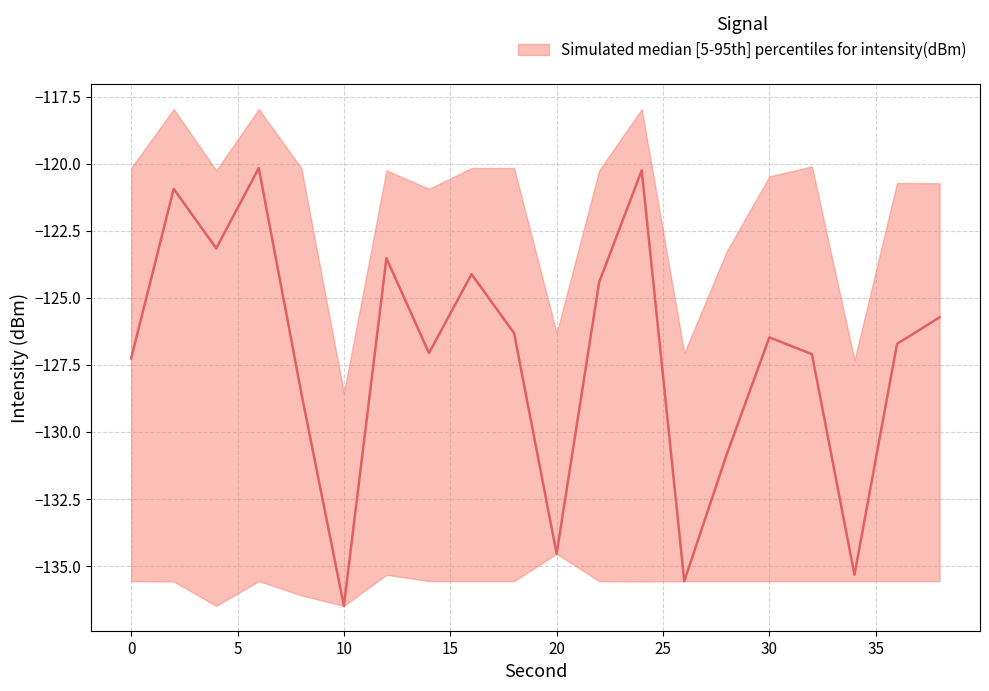

True or false: intensity_upper and intensity_median intersect in this chart.

False